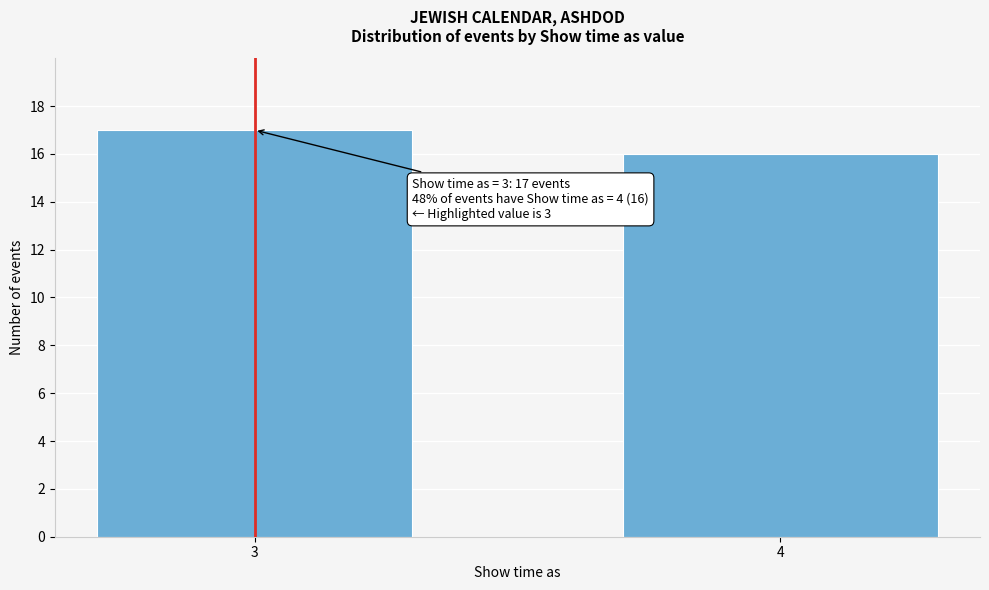

Reading right to left, extract all data points from this chart.

16	17